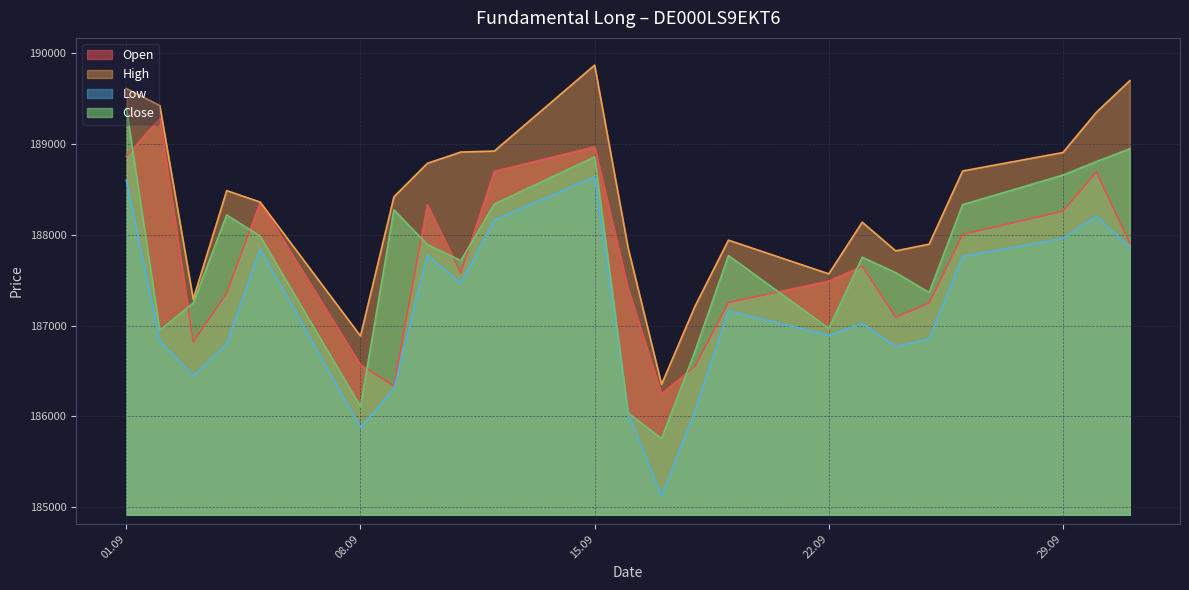

Reading left to right, what are all the values shown in this chart?

Open: 188865	189287	186819	187361	188356	186569	186336	188334	187582	188701	188971	187410	186248	186553	187255	187492	187656	187094	187249	188005	188262	188696	187908
High: 189613	189425	187292	188488	188362	186886	188420	188789	188913	188924	189871	187858	186353	187214	187942	187571	188140	187824	187898	188704	188908	189351	189700
Low: 188601	186838	186446	186804	187845	185879	186305	187781	187467	188165	188640	186039	185116	186063	187164	186892	187025	186770	186854	187763	187962	188207	187864
Close: 189394	186948	187250	188220	187986	186108	188276	187893	187717	188340	188860	186039	185755	186717	187773	186970	187754	187584	187366	188333	188659	188808	188949